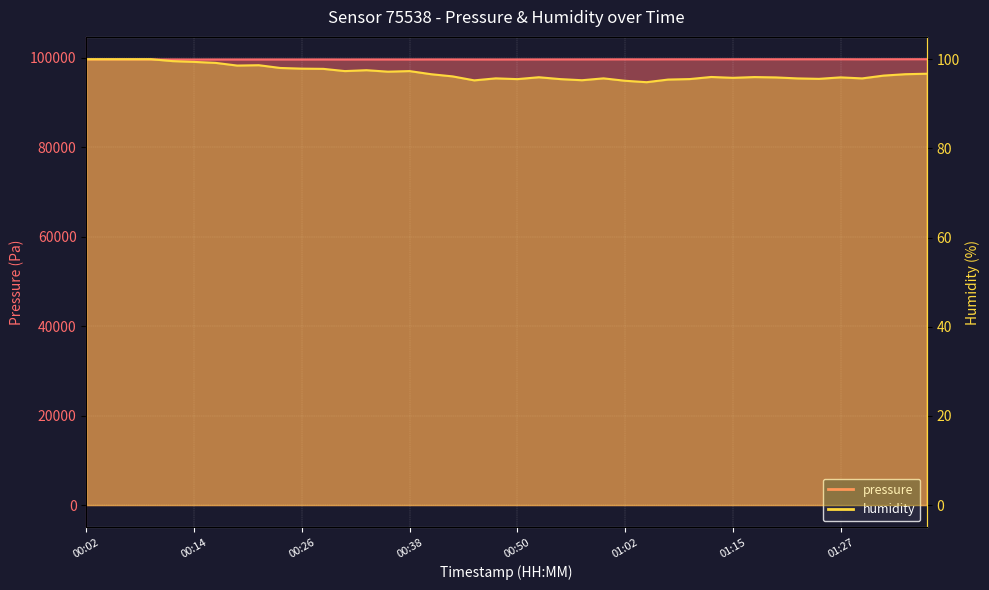

True or false: humidity and pressure intersect in this chart.

False